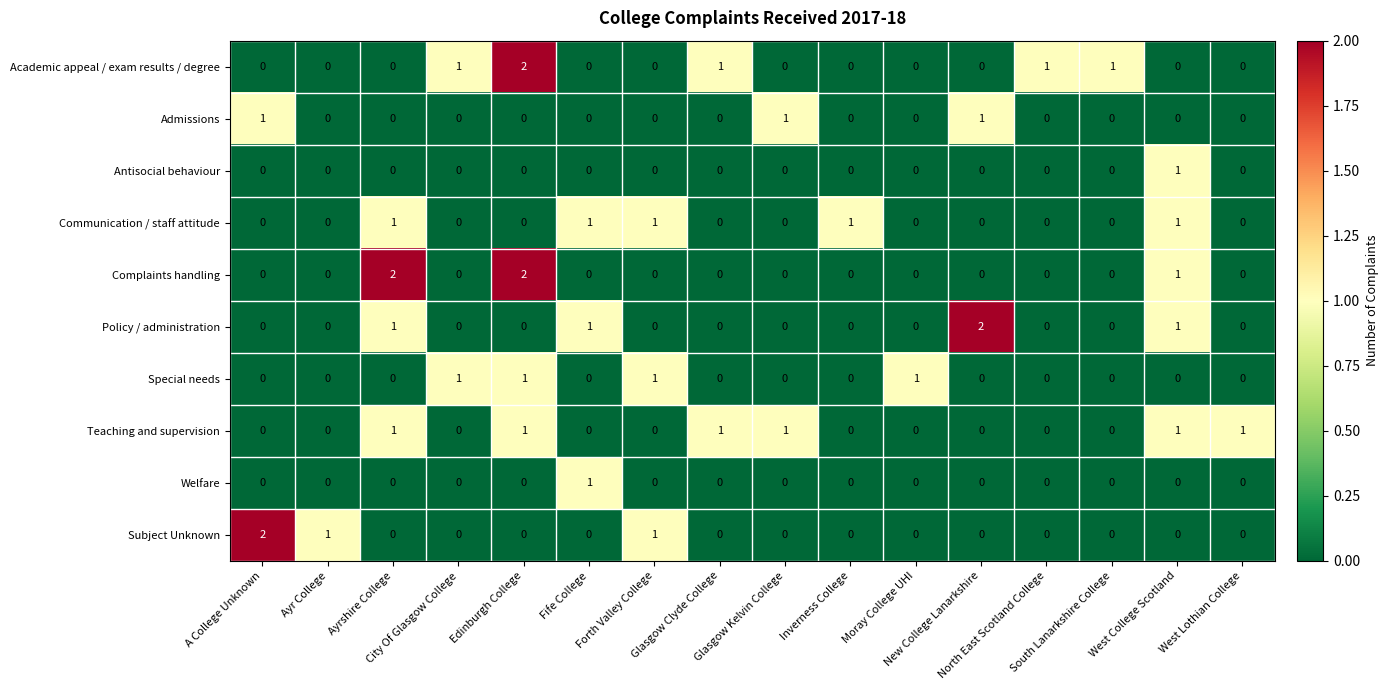

How many Welfare values are between 0 and 1?

16